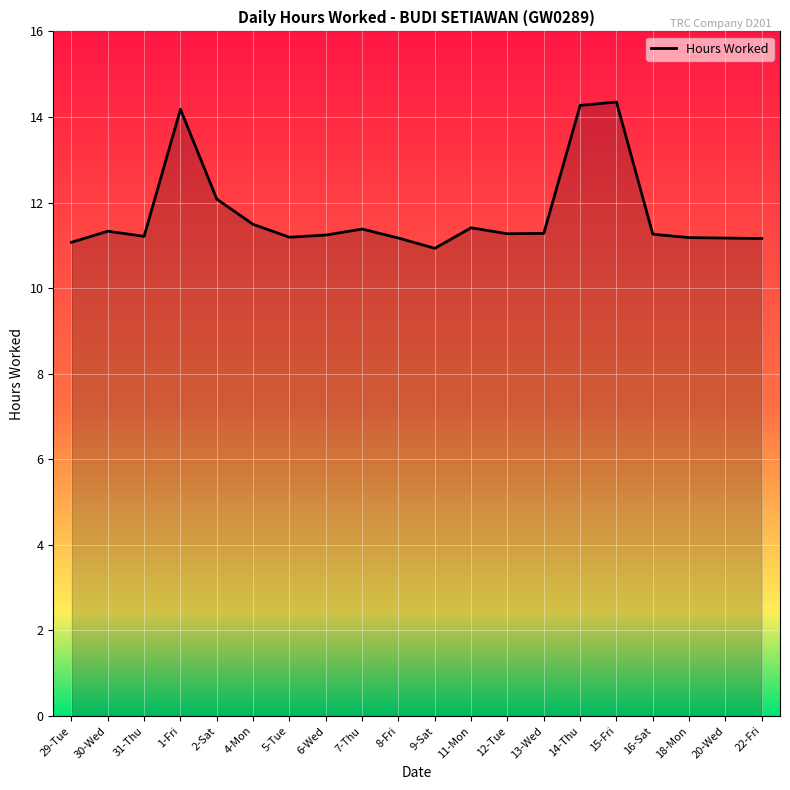

Which has a higher value, 14-Thu or 6-Wed?

14-Thu